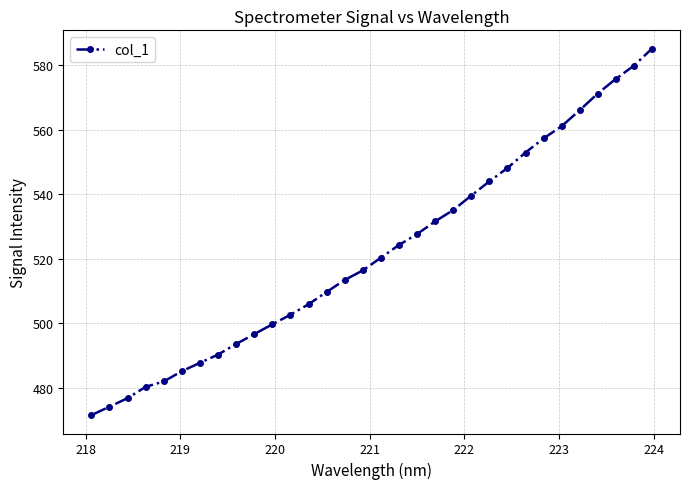

What is the greatest value displayed?

585.1